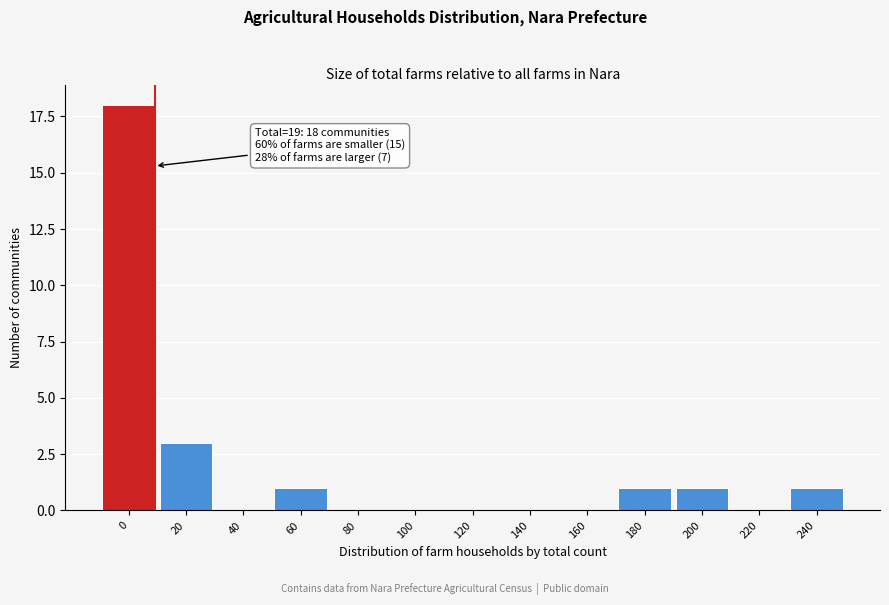

Reading left to right, what are all the values shown in this chart?

0=18	20=3	40=0	60=1	80=0	100=0	120=0	140=0	160=0	180=1	200=1	220=0	240=1